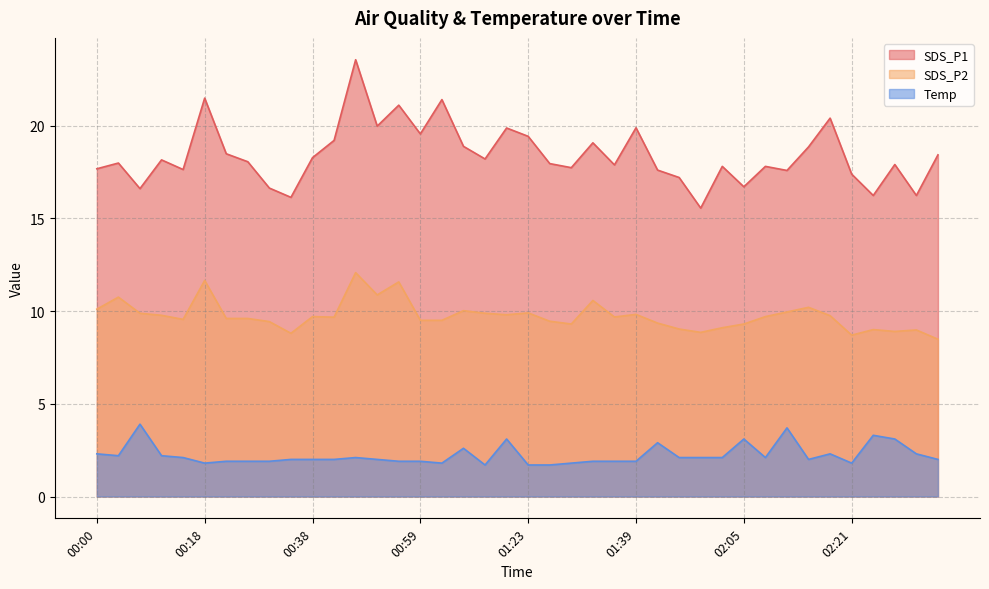

At which label does SDS_P1 reach its peak?

00:46